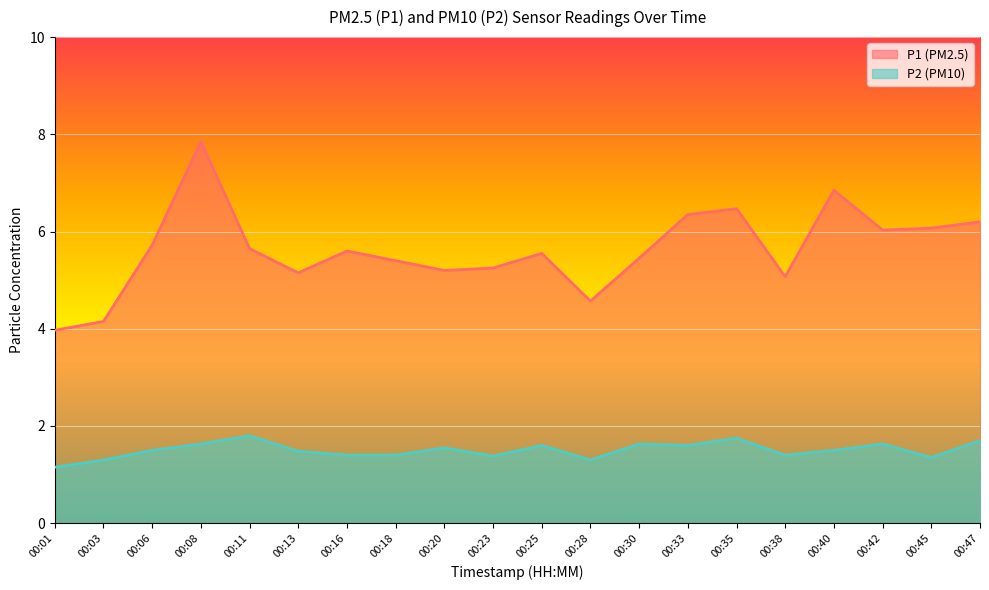

At which label is P2 closest to 1?

00:01